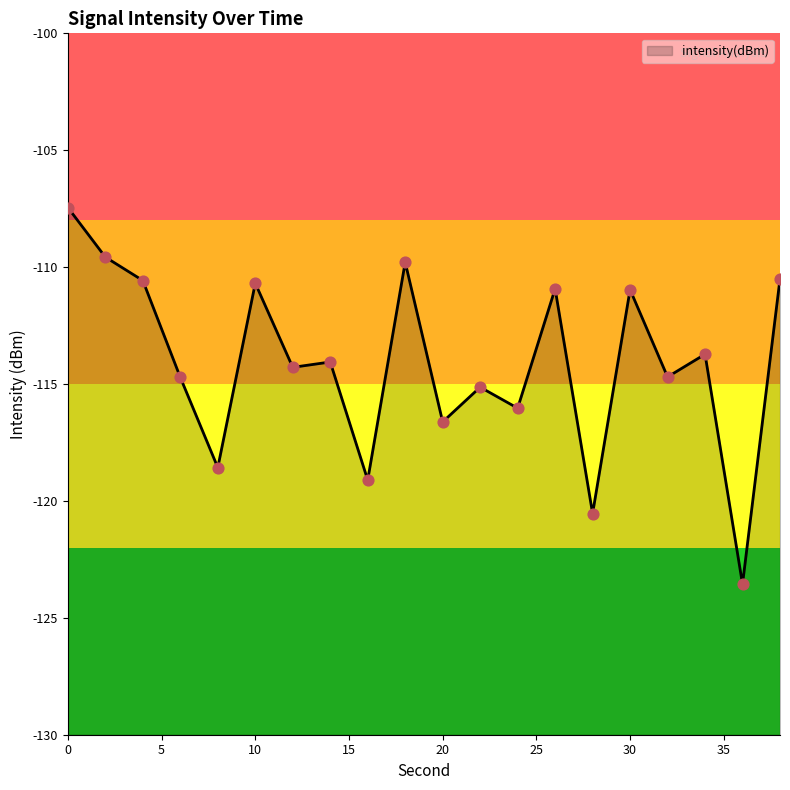

What is the change in value from 4 to 14?

-3.5